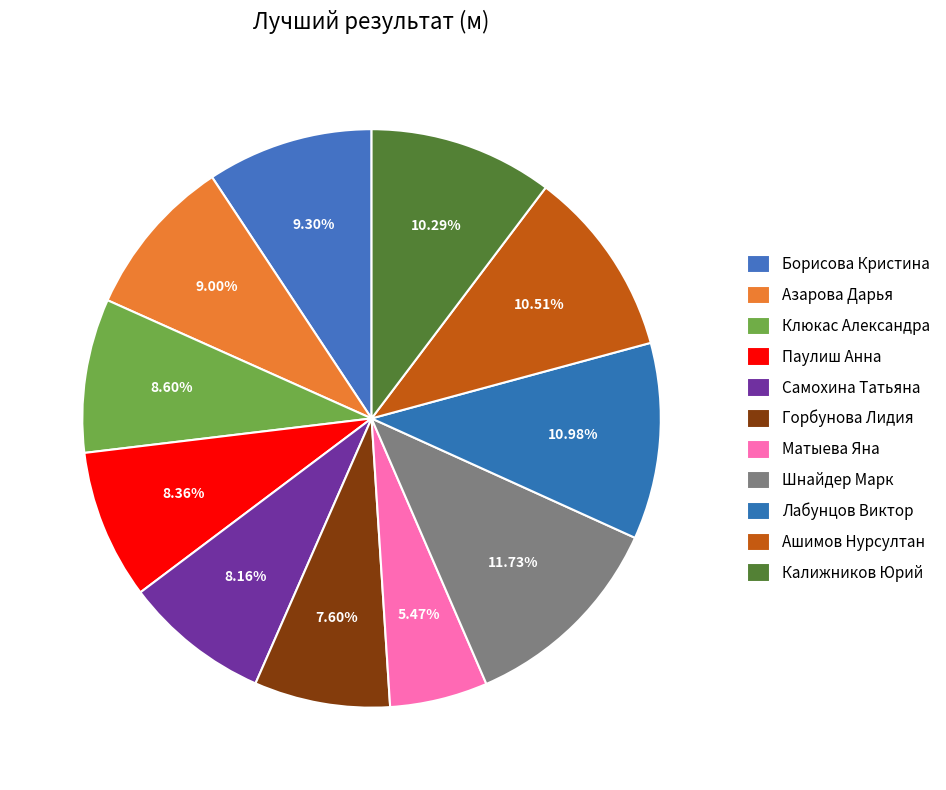

To the nearest percent, what percentage of the pie is Борисова Кристина?

9%